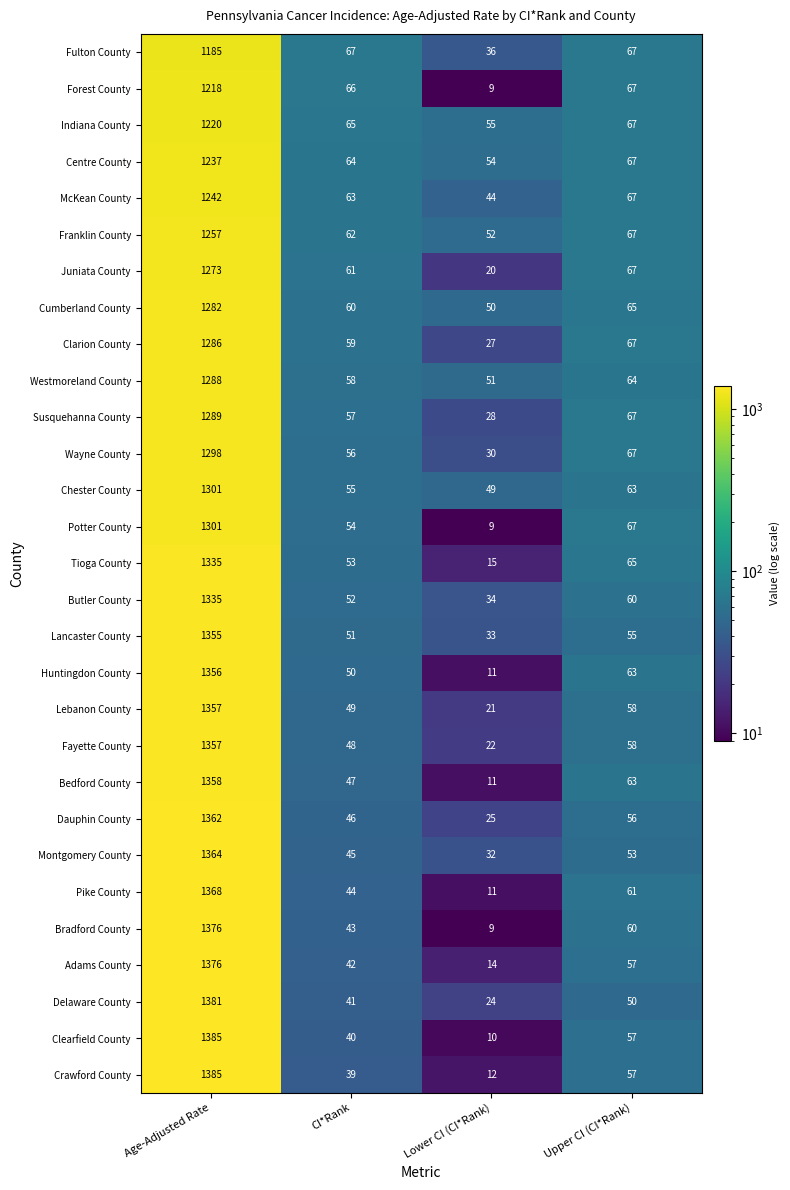

Which series has the largest range (max minus min)?

Clearfield County